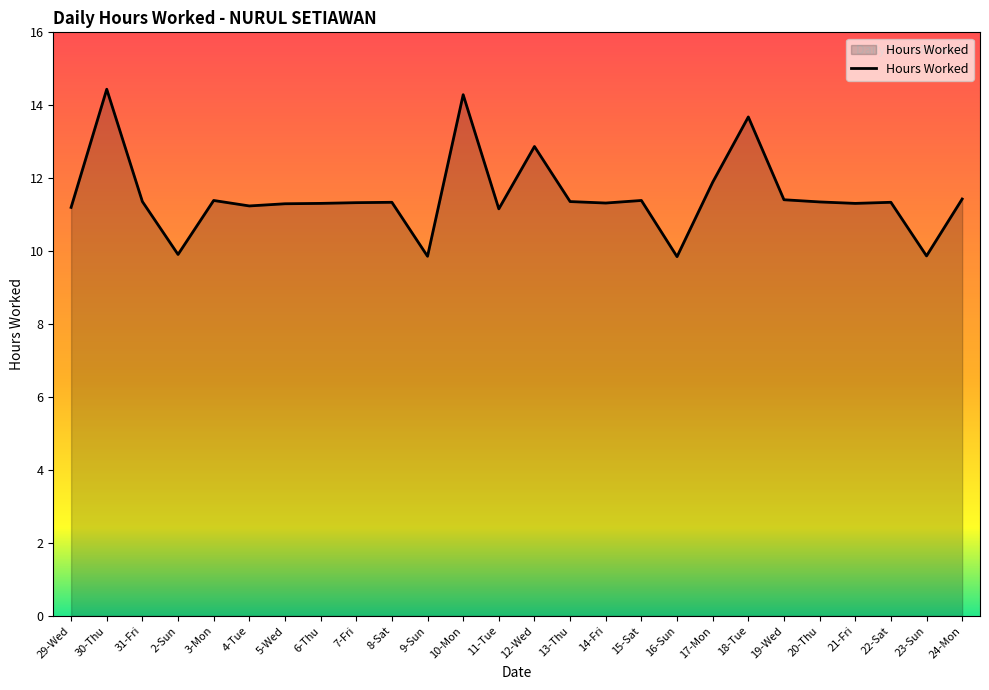

What position from the right is 23-Sun?

2